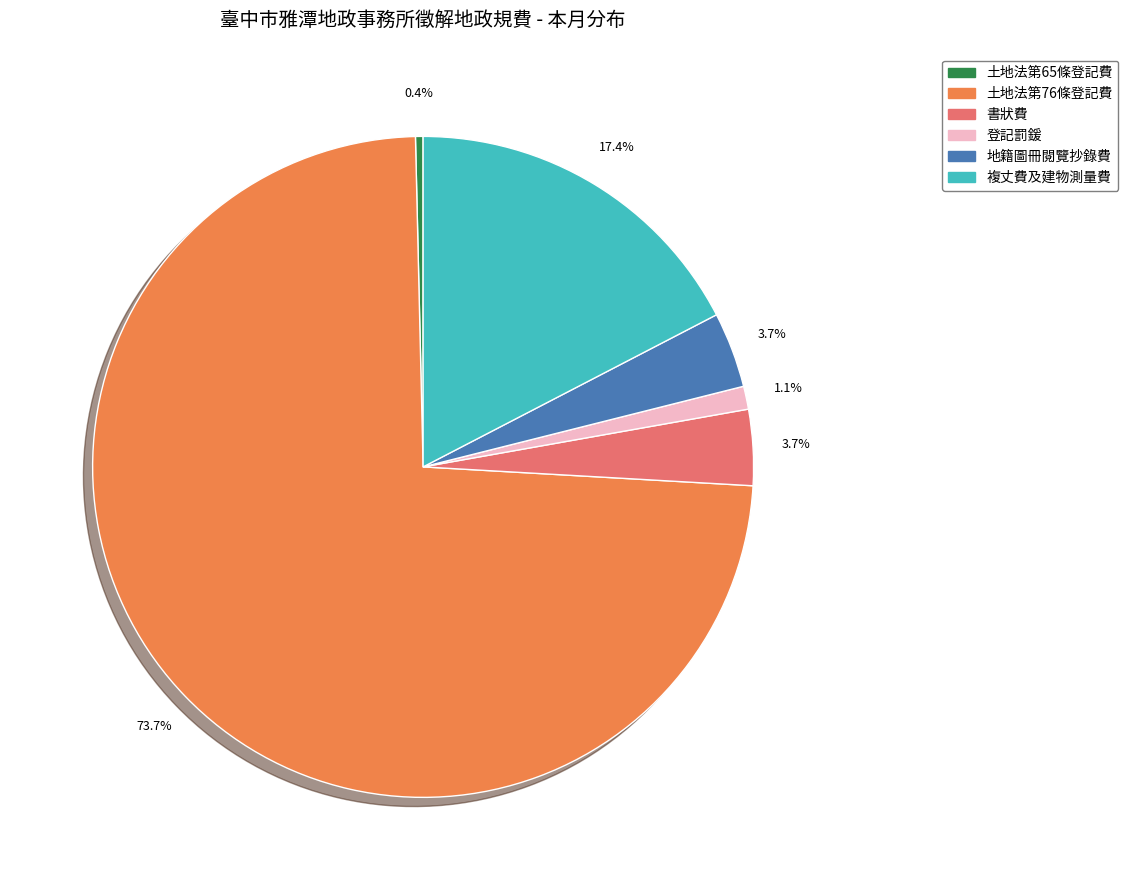

How many slices are in this pie chart?

6